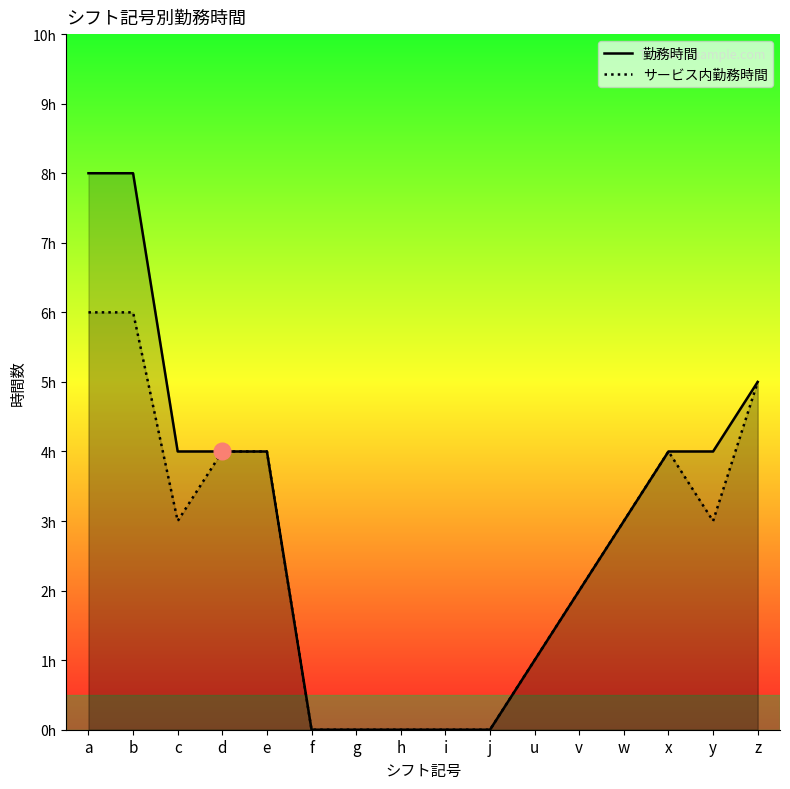

Reading left to right, list all the values displayed in this chart.

勤務時間: a=8	b=8	c=4	d=4	e=4	f=0	g=0	h=0	i=0	j=0	u=1	v=2	w=3	x=4	y=4	z=5
サービス内勤務時間: a=6	b=6	c=3	d=4	e=4	f=0	g=0	h=0	i=0	j=0	u=1	v=2	w=3	x=4	y=3	z=5